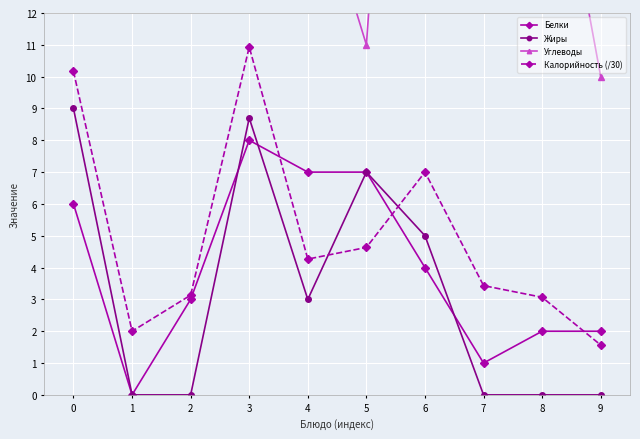

What is the difference between the highest and lowest values at 4?

14.0